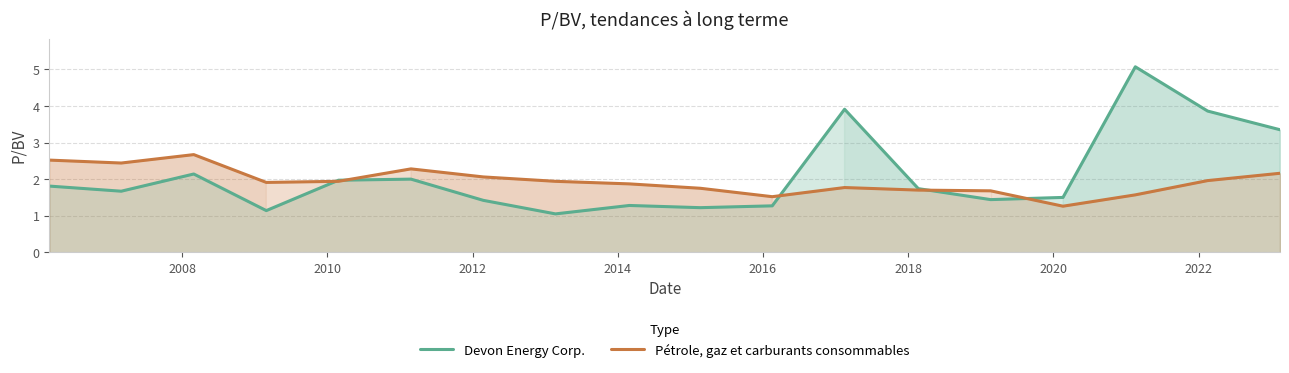

Which series has the largest total across all categories?

Devon Energy Corp.